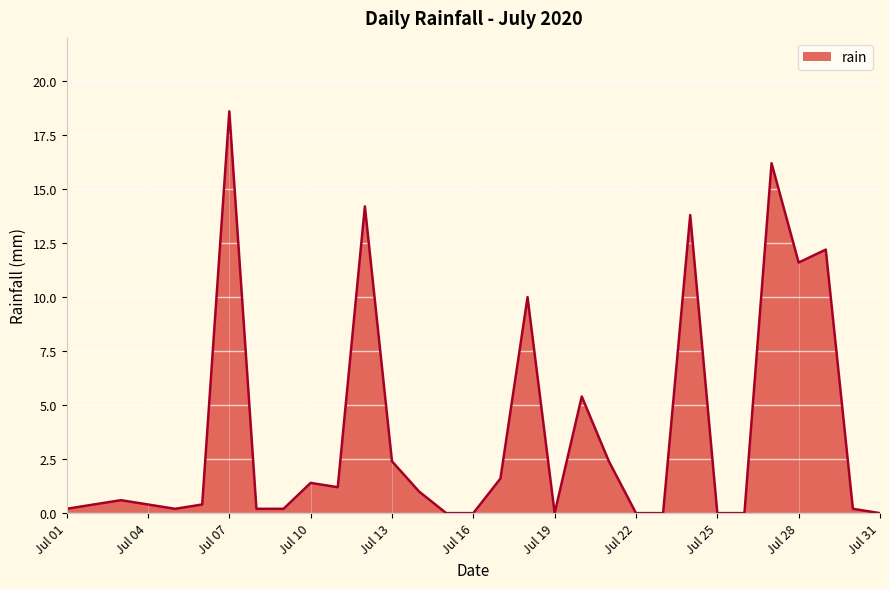

What is the greatest value displayed?

18.6